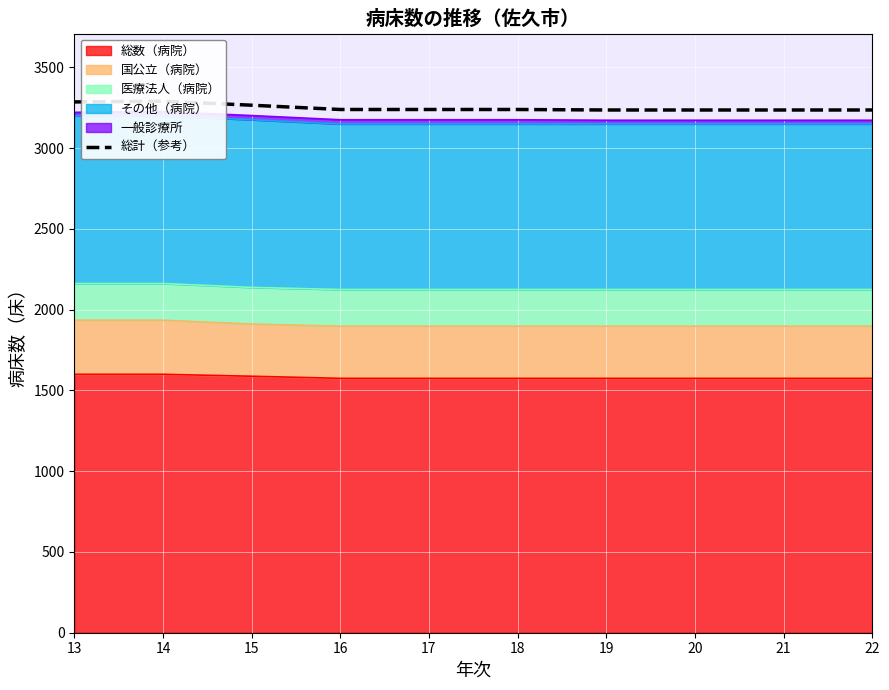

Where is the first local maximum?

14